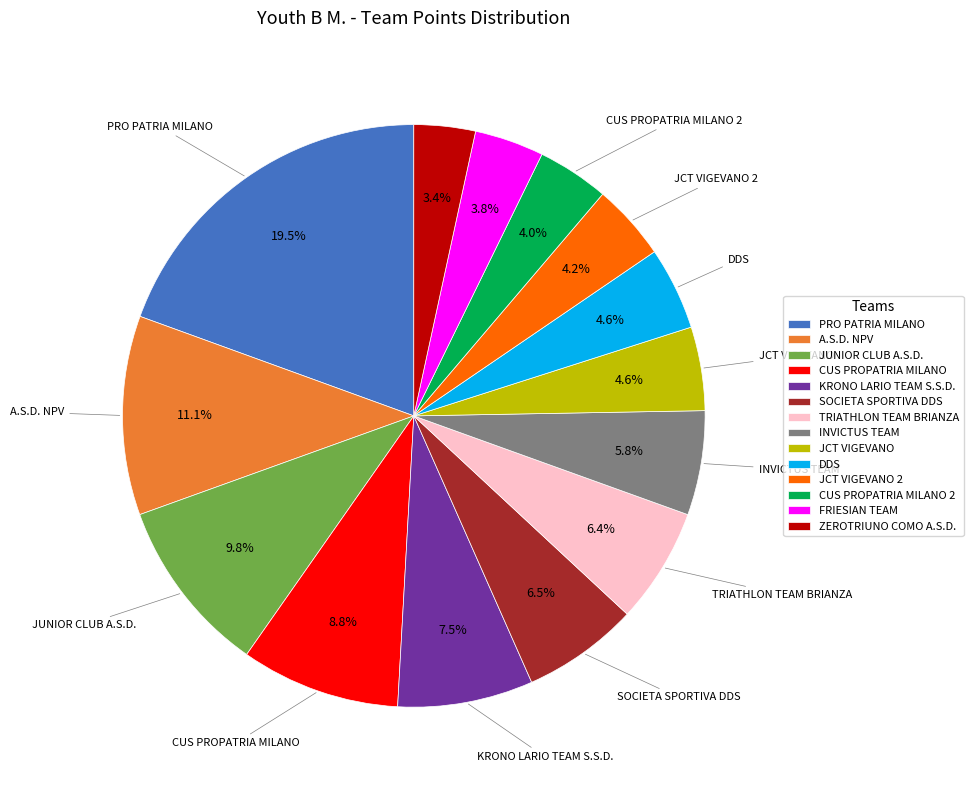

What is the largest slice in the pie chart?

PRO PATRIA MILANO